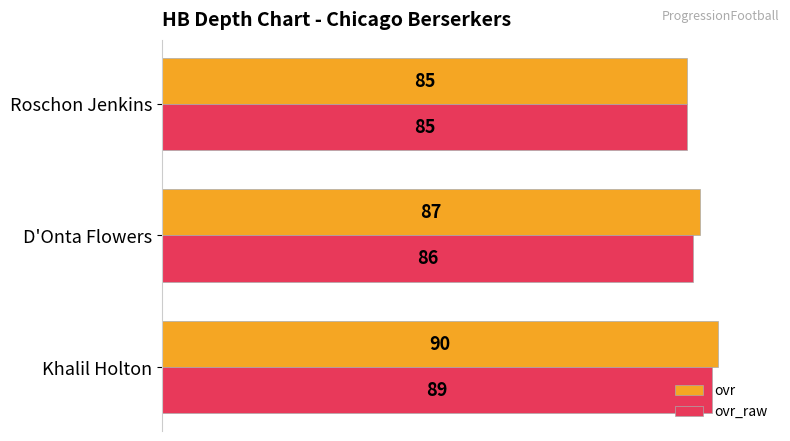

Rank the series at Khalil Holton from highest to lowest value.

ovr, ovr_raw